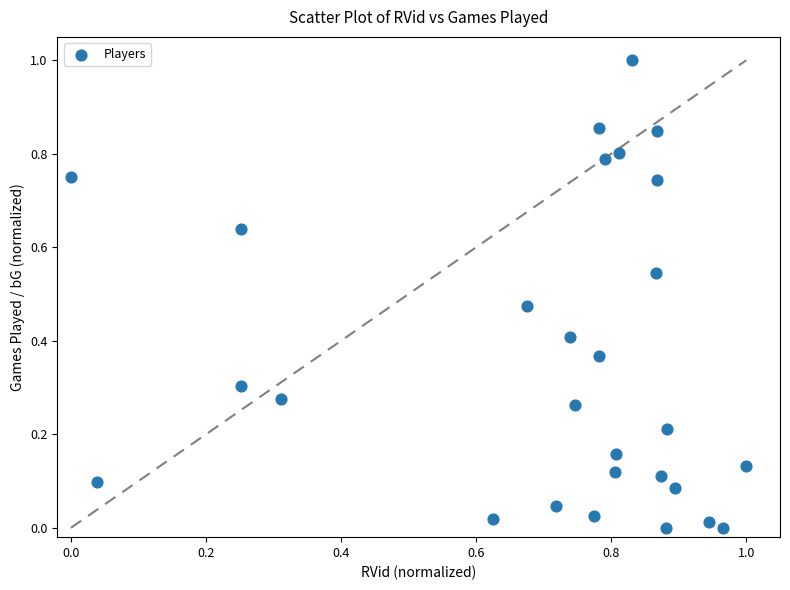

What is the range of Y values (max minus min)?

1.0